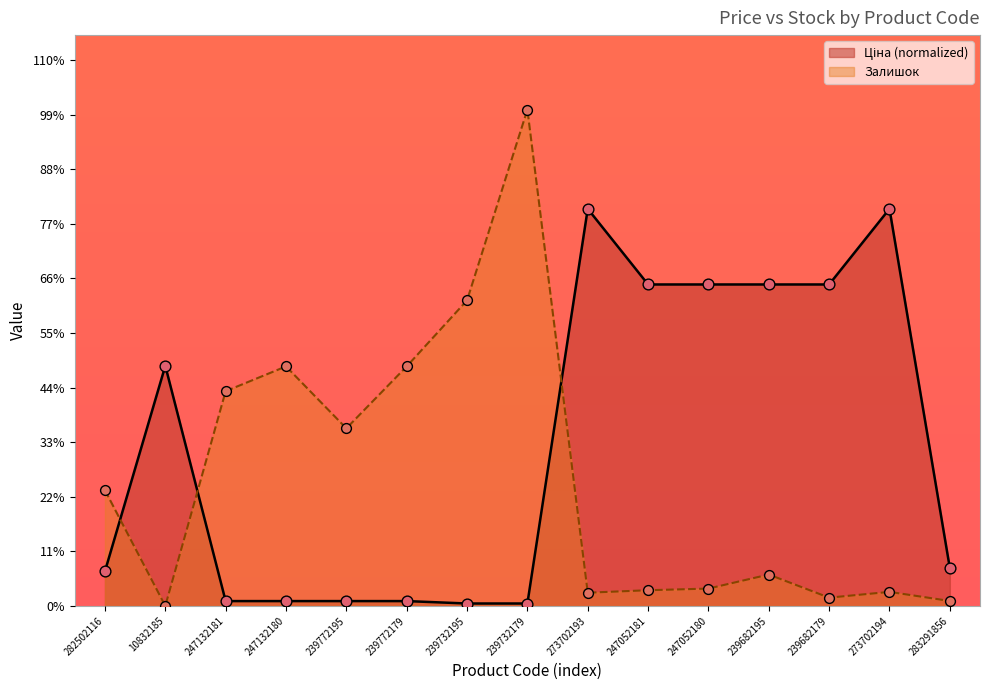

At which category is the sum across all series the highest?

239732179